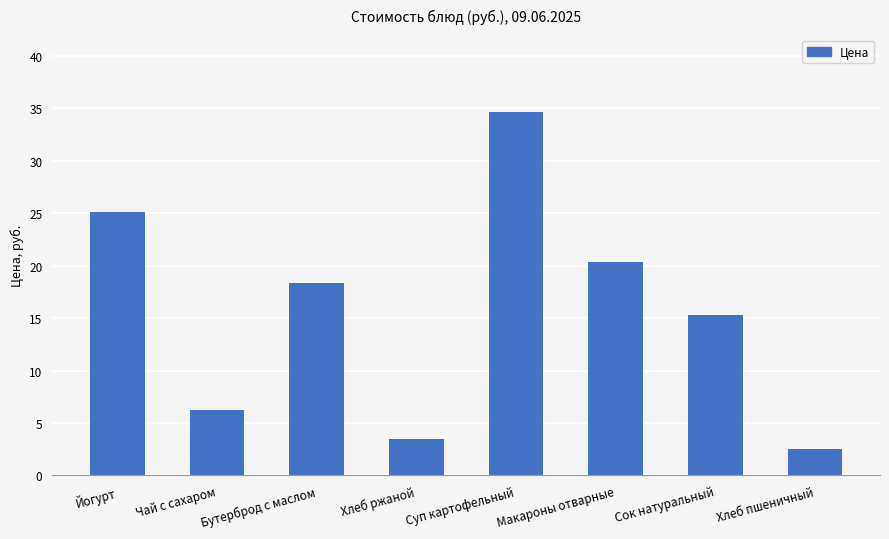

What is the value of the 2nd bar from the left?

6.2